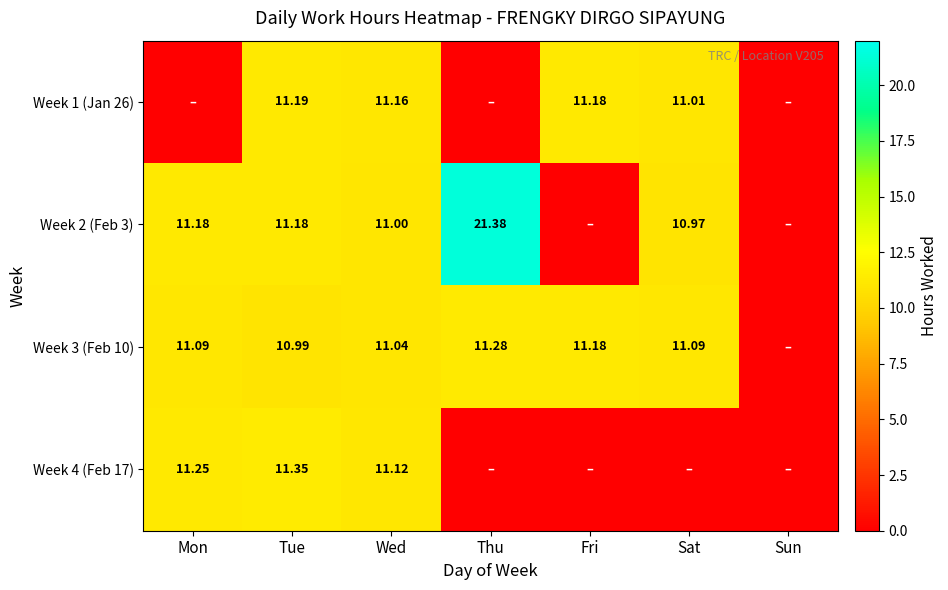

What is the sum of all Week 2 (Feb 3) values?

65.7